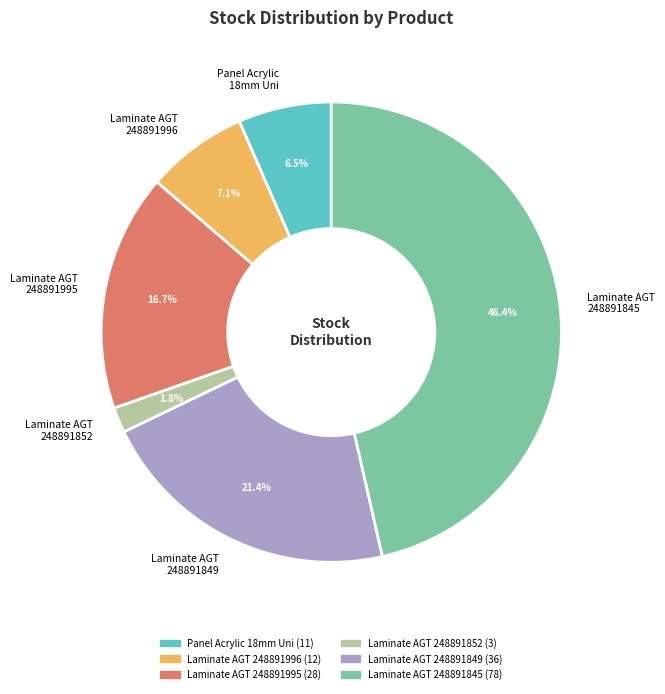

To the nearest percent, what is the average slice percentage?

17%